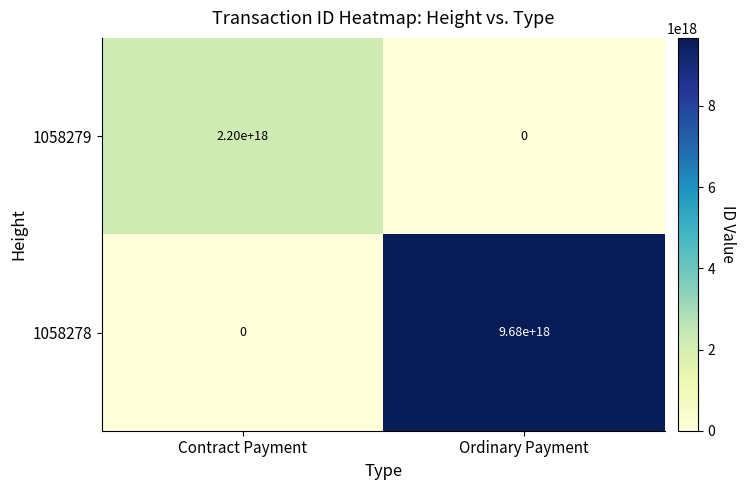

The value of 1058278 at Ordinary Payment is 9680000000000000000. True or false?

True